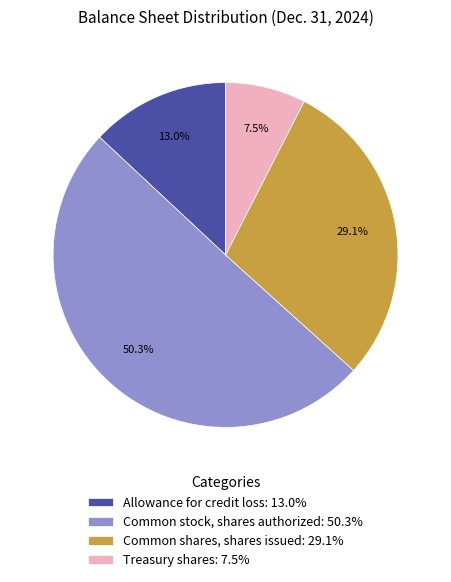

Which has a higher value, Allowance for credit loss or Common stock, shares authorized?

Common stock, shares authorized